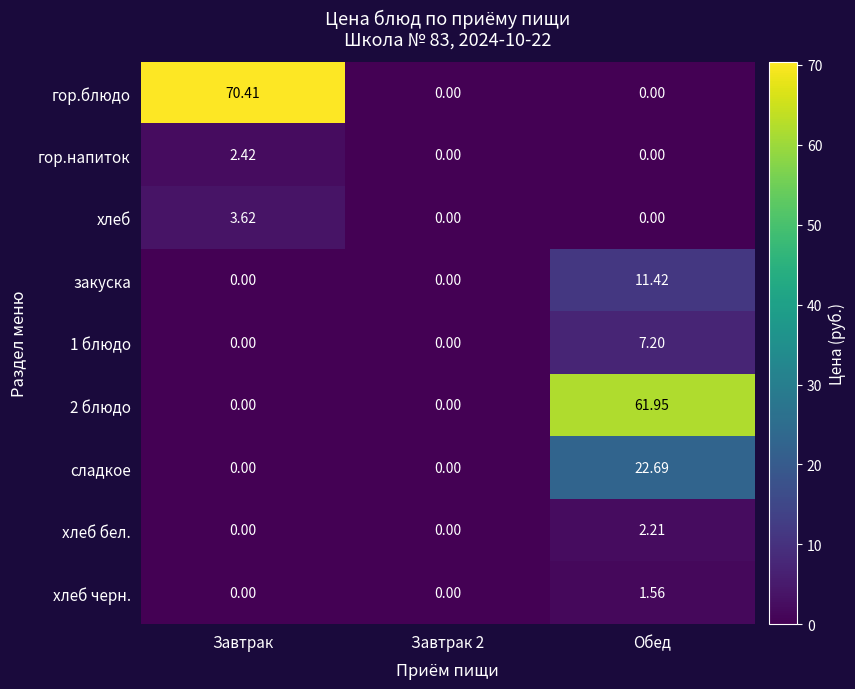

Count the number of categories in the chart.

3